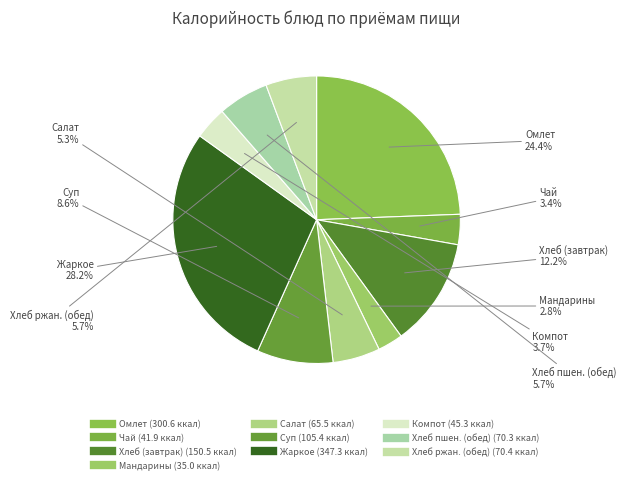

How many segments does this pie chart have?

10